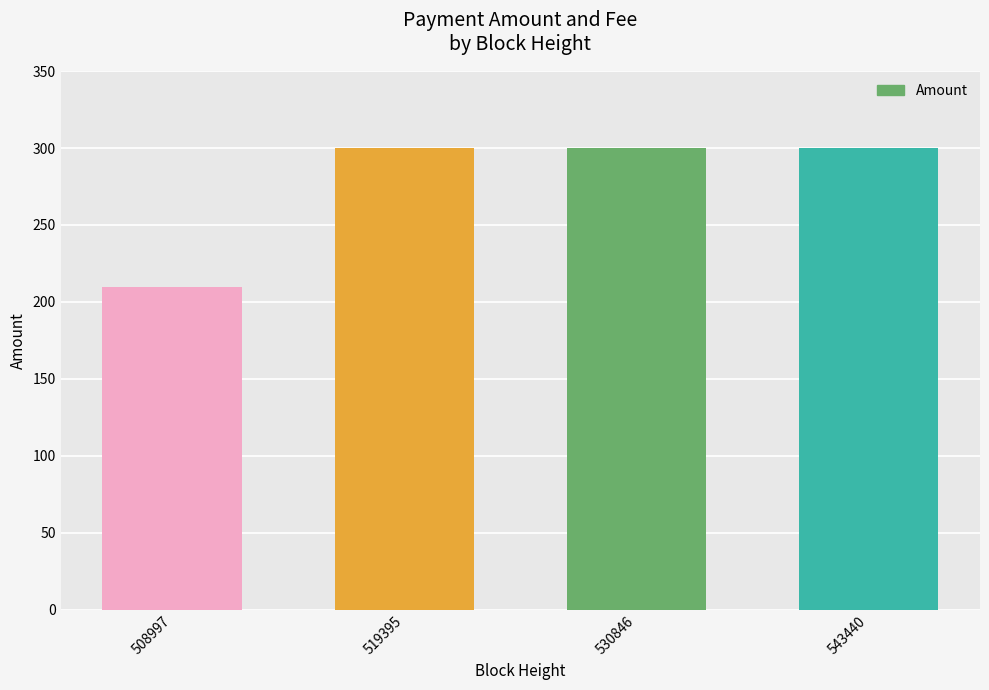

Reading left to right, extract all data points from this chart.

210	300	300	300